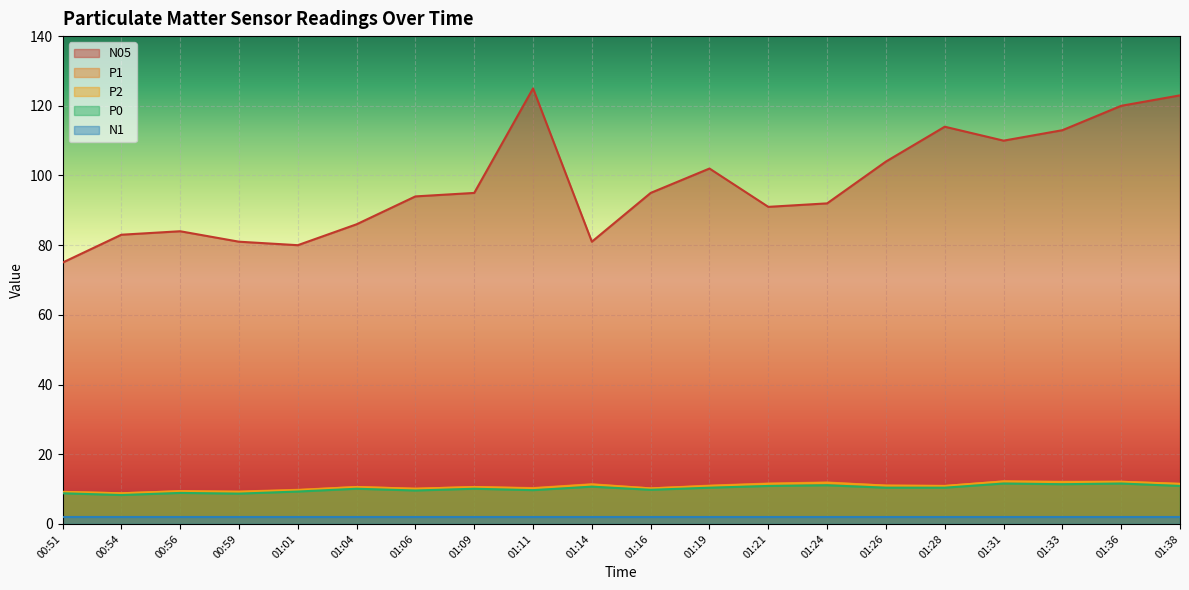

What is the average value of the P1 series?

10.7